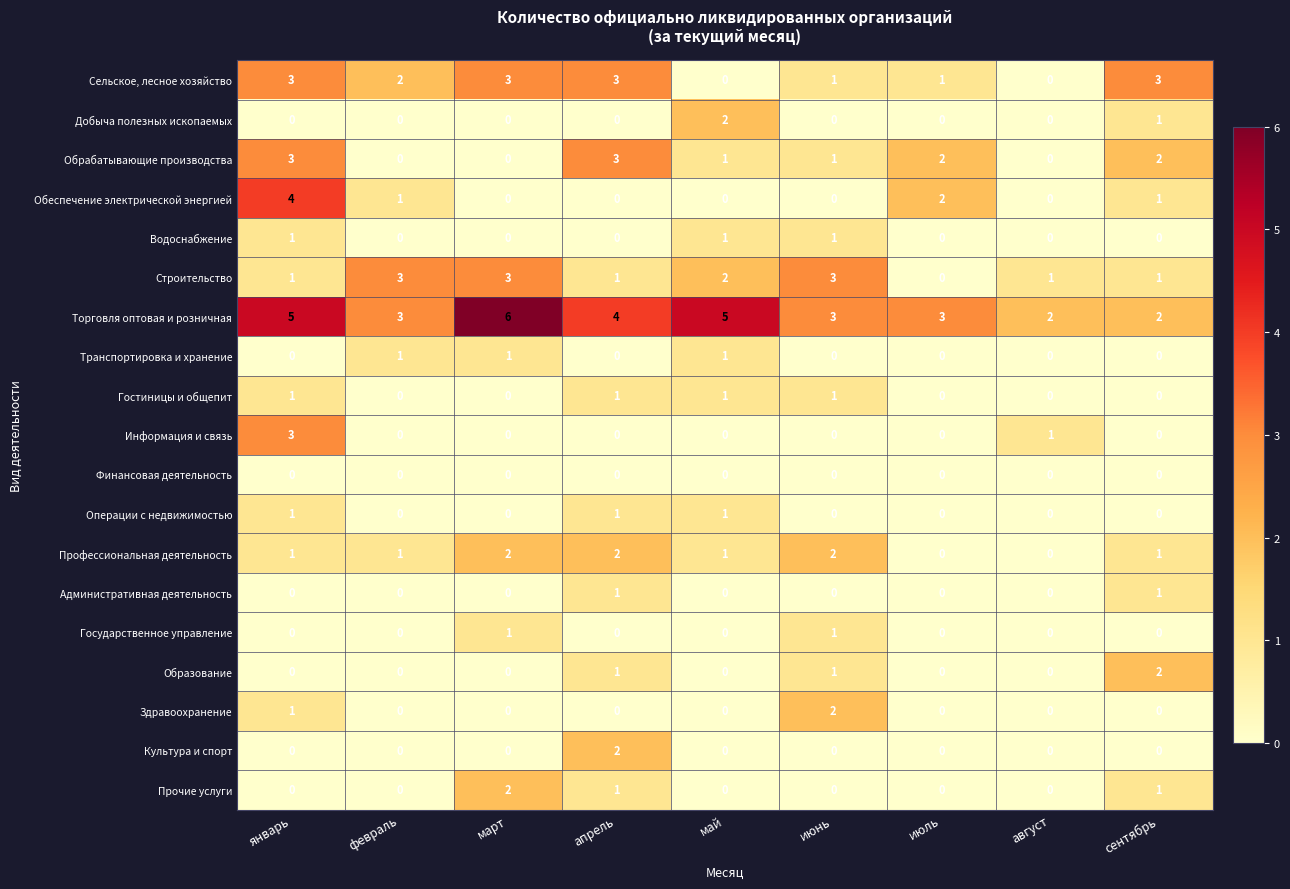

What is the sum of the Сельское, лесное хозяйство values at январь and июль?

4